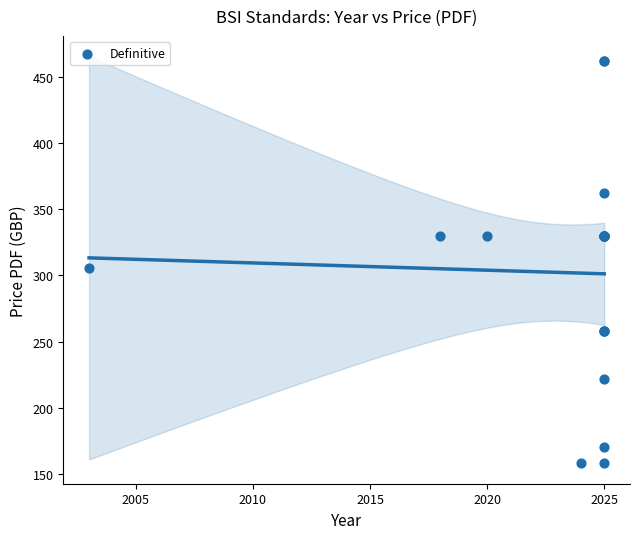

What Y value in the scatter plot is closest to 310?

306